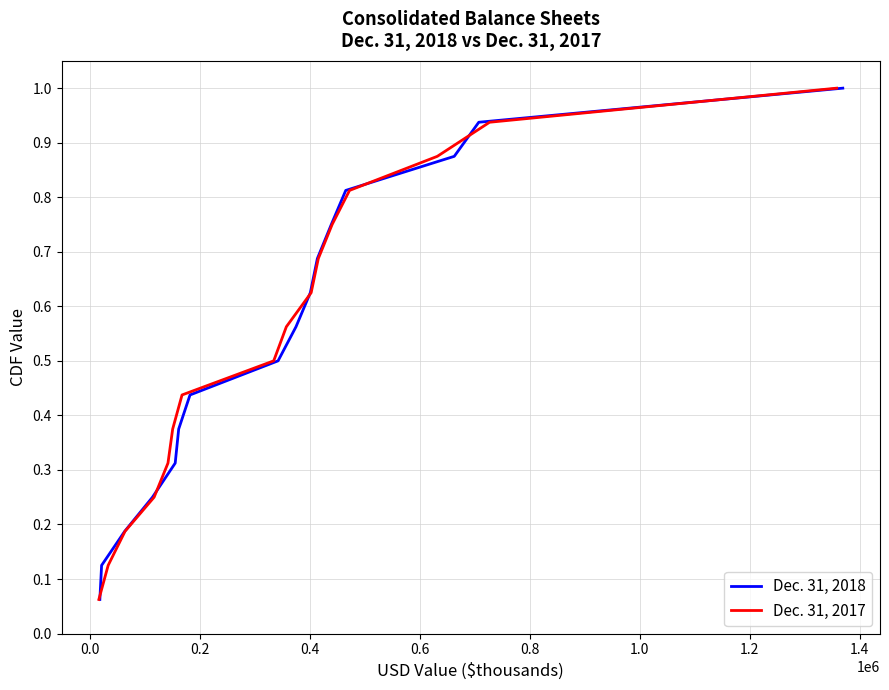

What is the value of the Dec. 31, 2018 point at the 12th from the left?

0.8